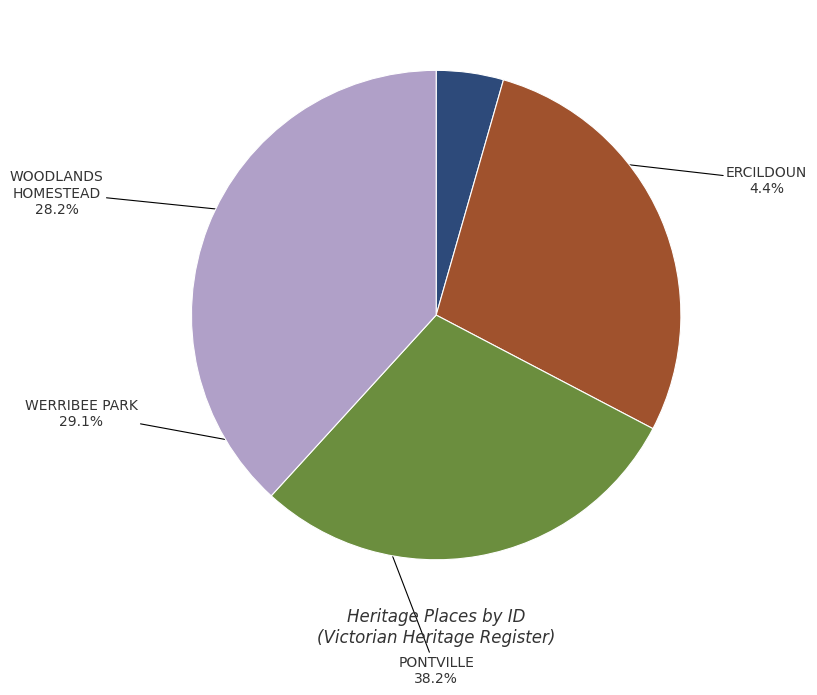

Is there a majority slice in this chart?

No